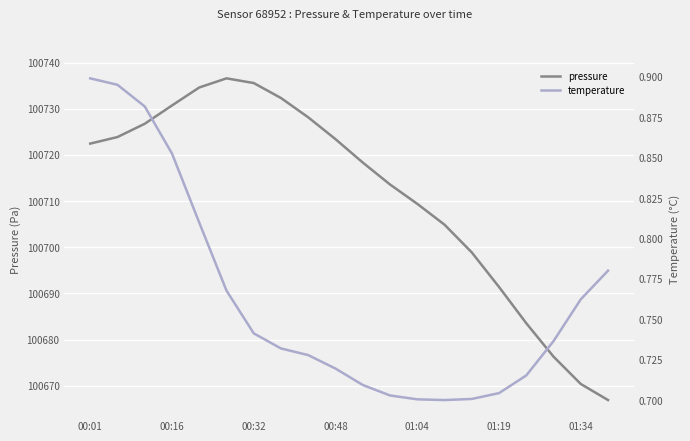

True or false: pressure and temperature cross at least once.

False